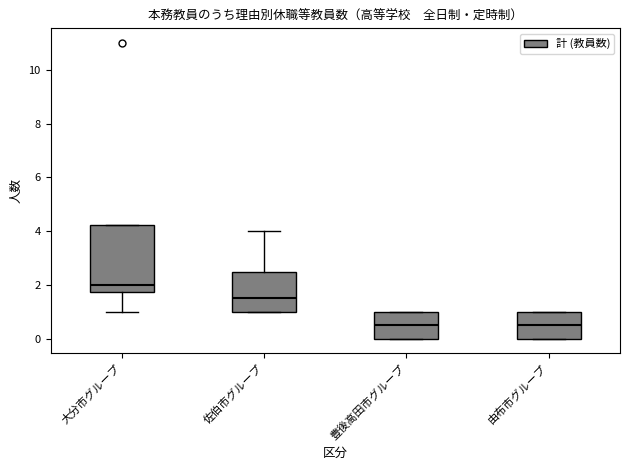

Which box has the highest median line?

大分市グループ